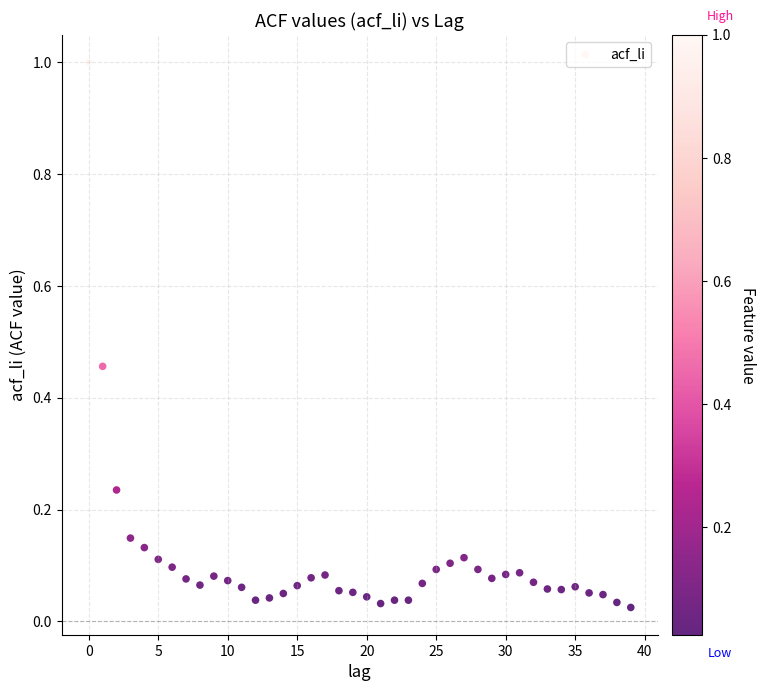

What is the range of Y values (max minus min)?

1.0